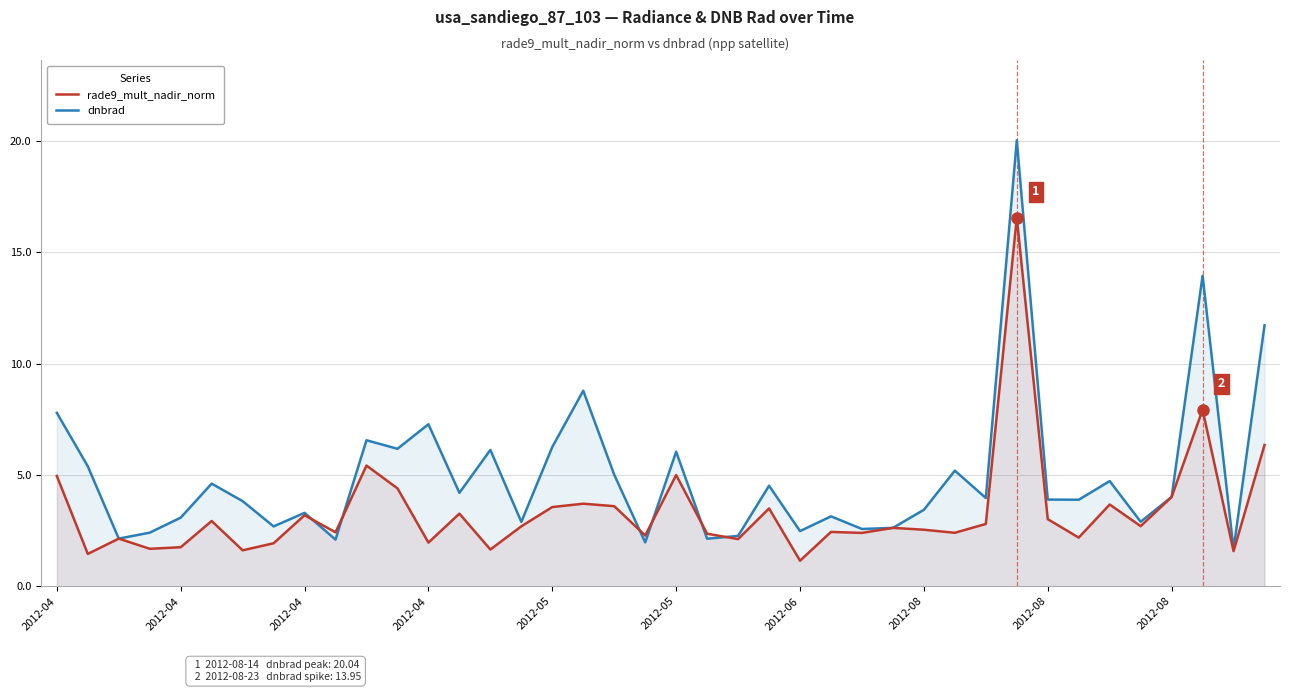

What is the difference between the highest and lowest values at 2012-04?

2.8